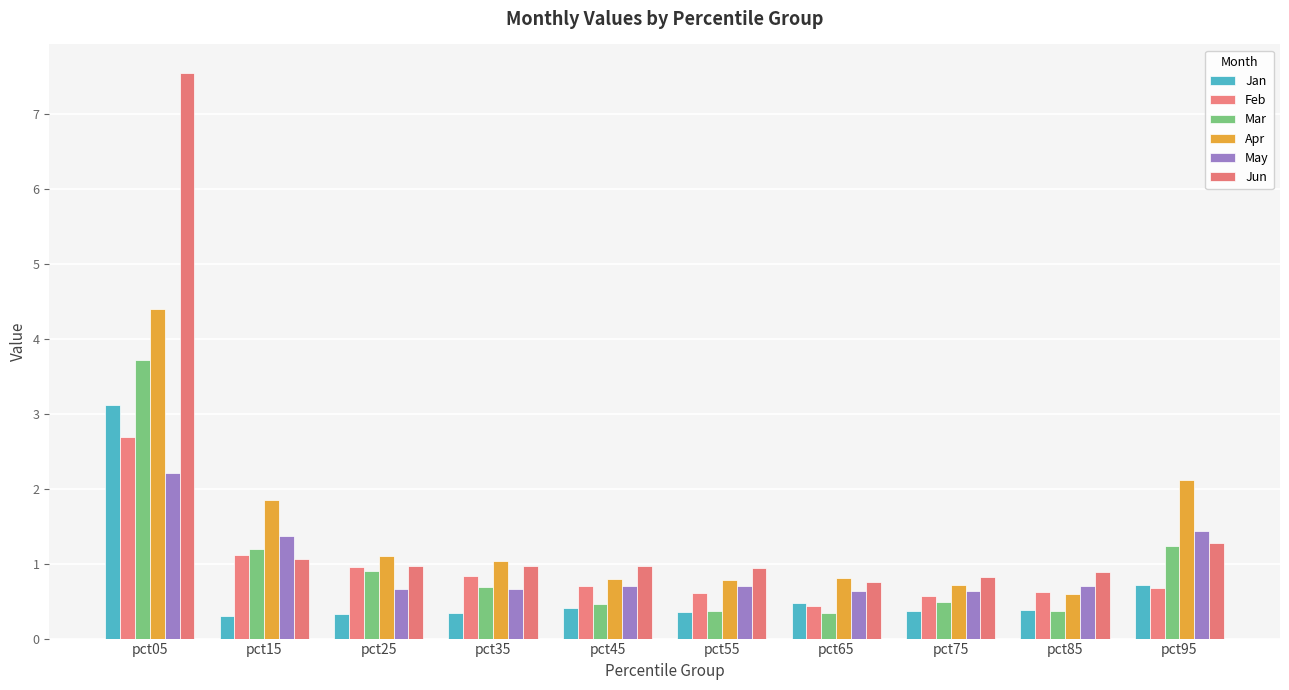

Read the May value at pct25.

0.7